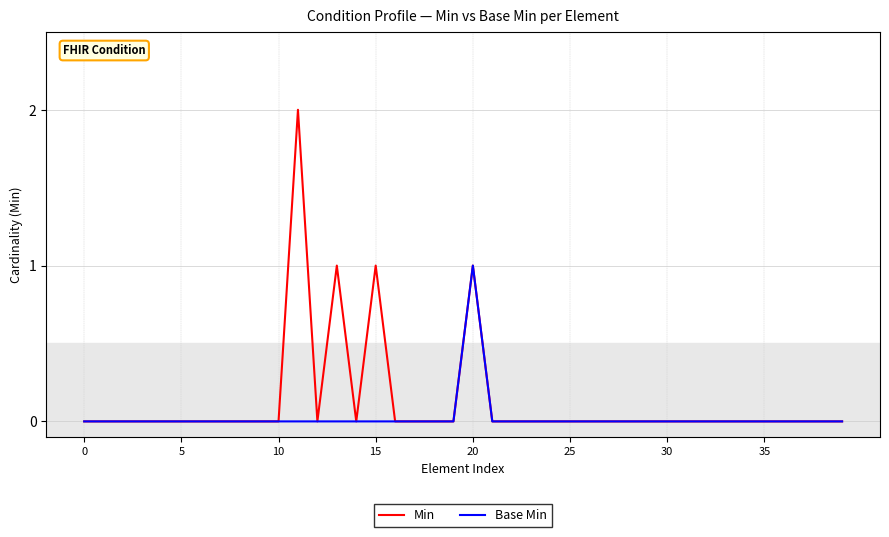

Which series has the widest spread of values?

Min